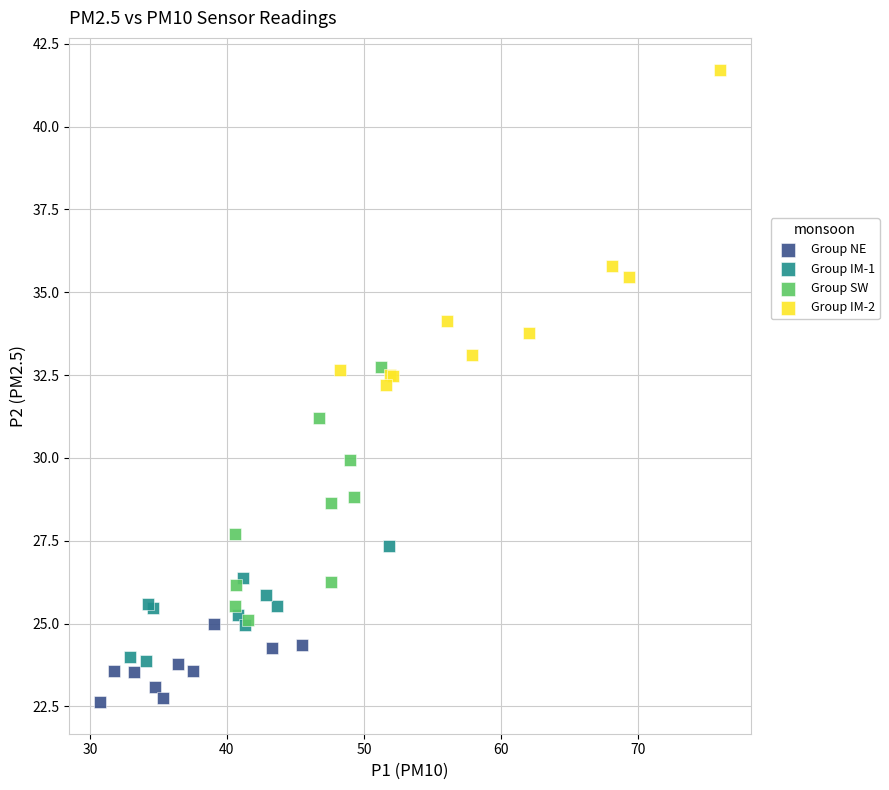

Which series contains the highest Y value?

Group IM-2